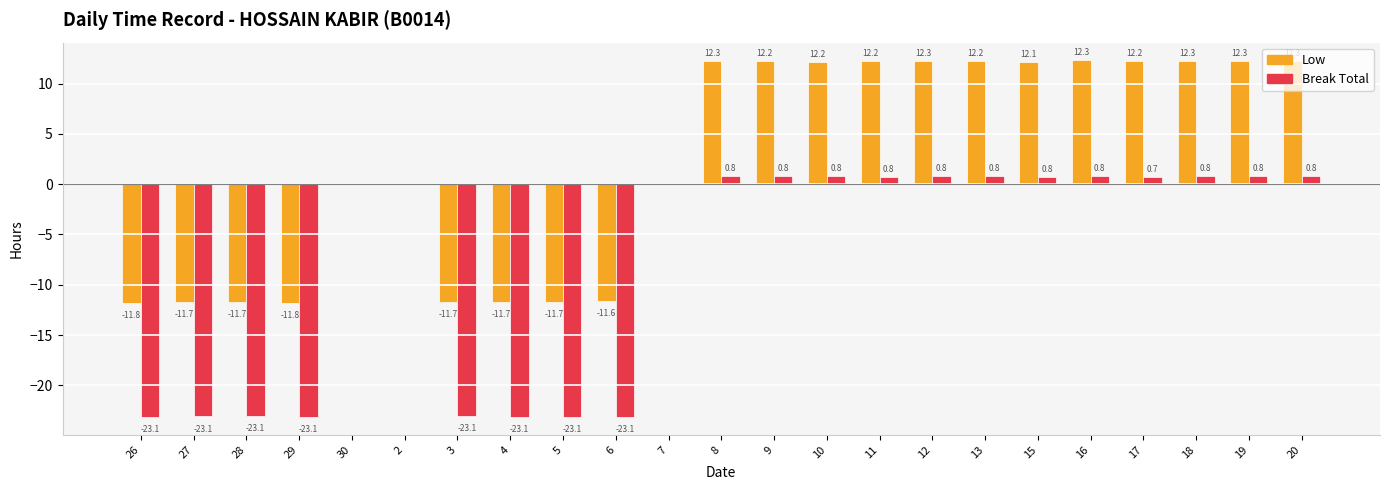

How many series are shown in this chart?

2